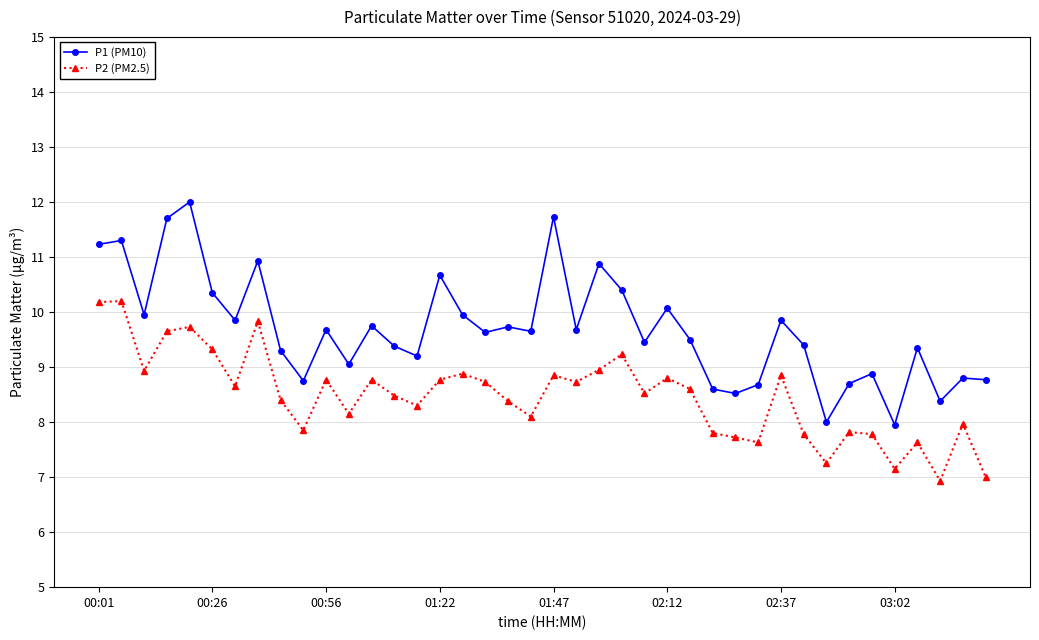

What is the average value of the P2 (PM2.5) series?

8.5